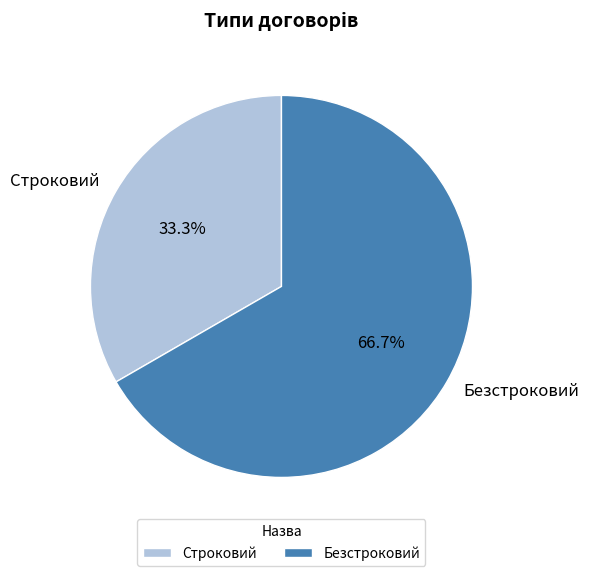

Combined, do Безстроковий and Строковий account for over 50%?

Yes